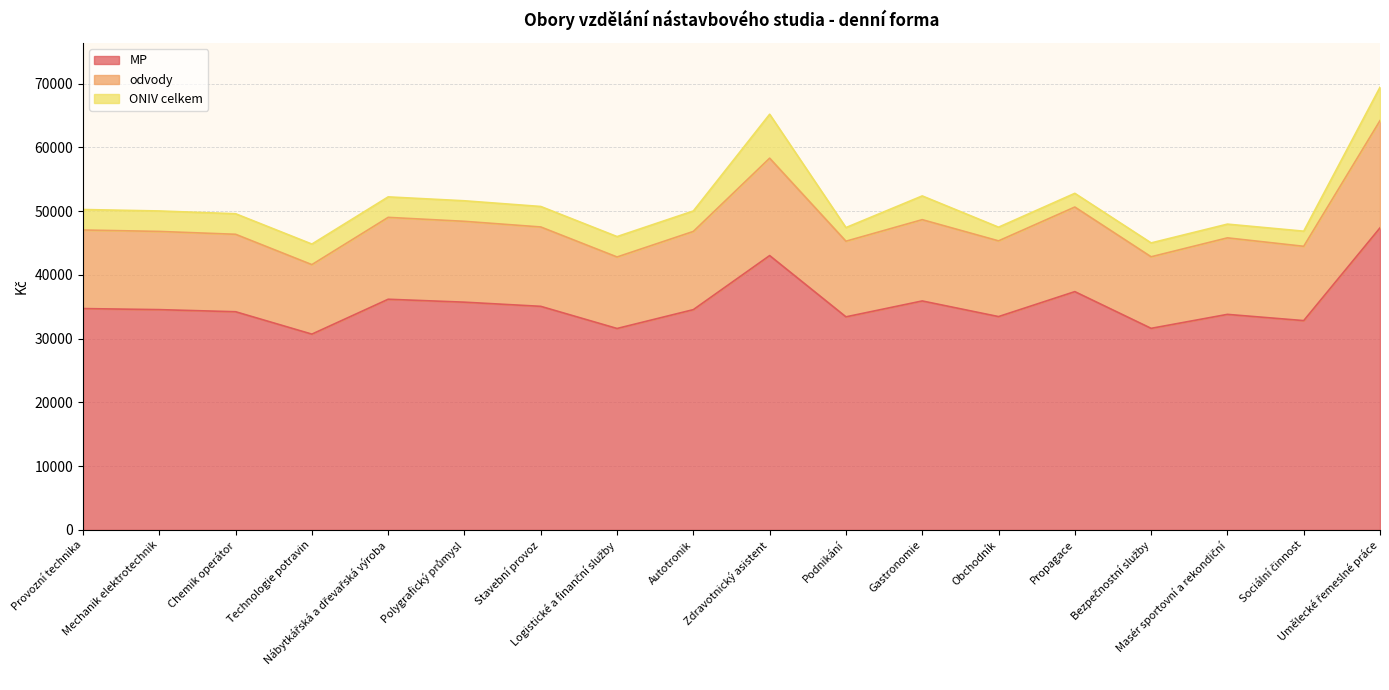

What is the maximum value for MP?

47371